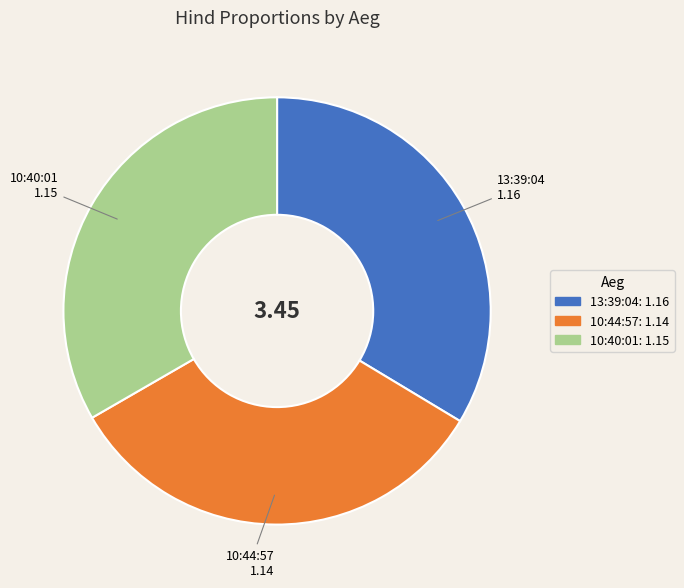

Between 13:39:04 and 10:44:57, which is larger?

13:39:04